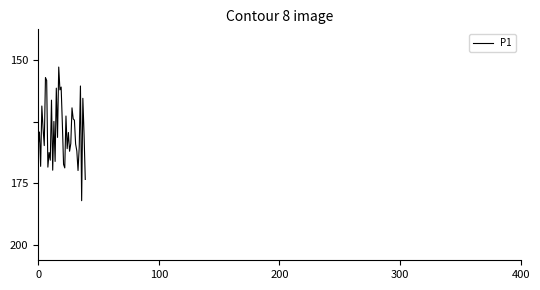

Does the chart have visible grid lines?

No